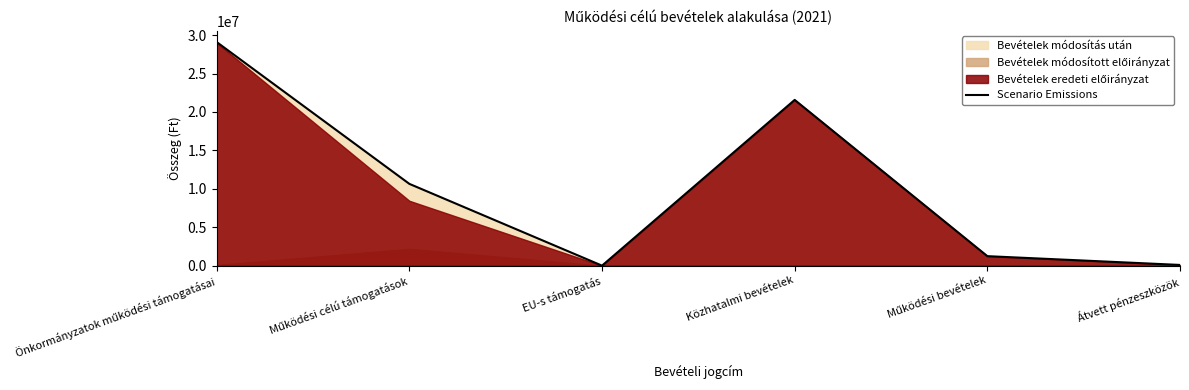

What is the difference between the values at EU-s támogatás and Átvett pénzeszközök?

92000